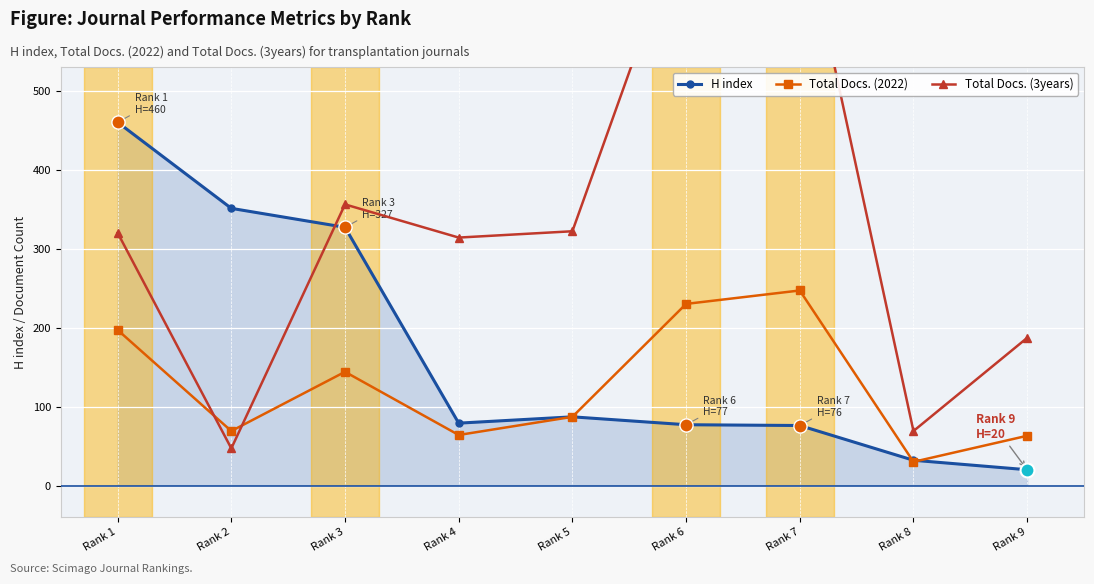

At how many categories does at least one series exceed 157?

8